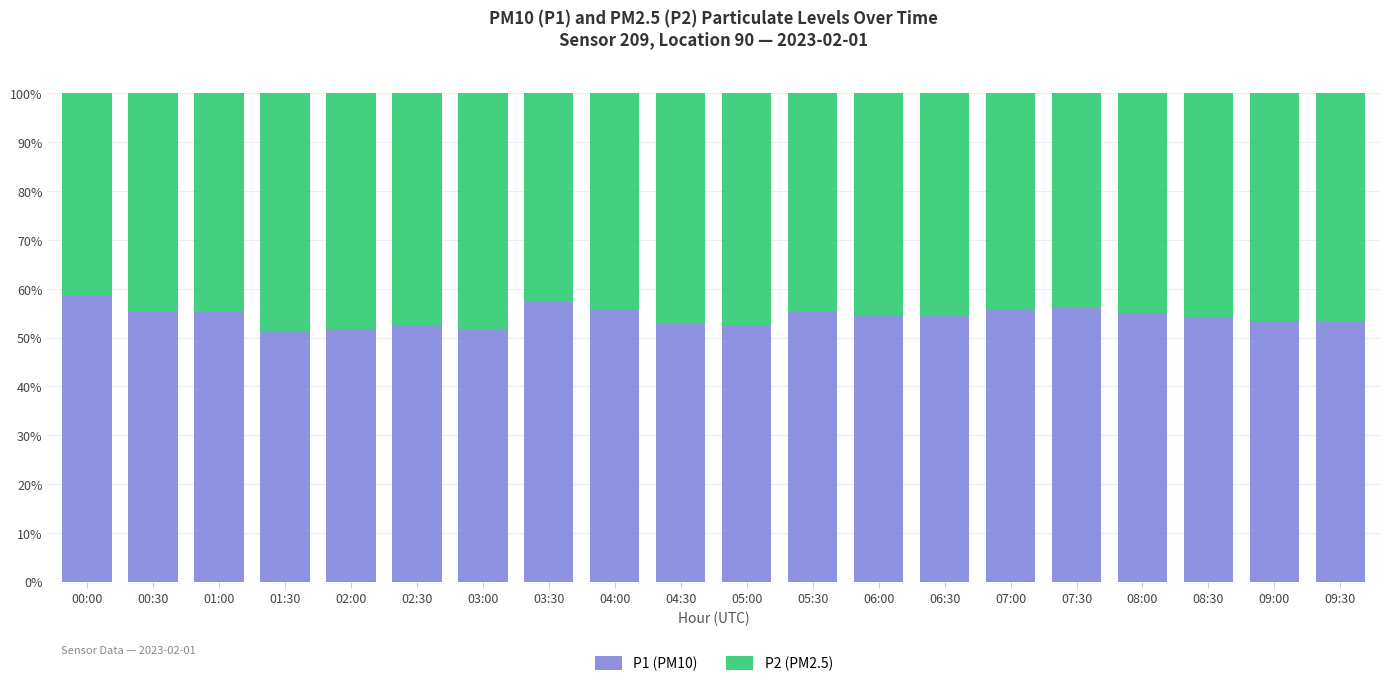

The value of P1 (PM10) at 08:00 is 28.8. True or false?

False